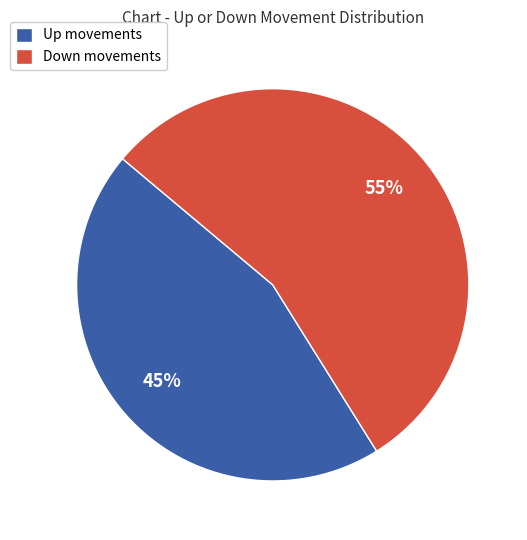

To the nearest percent, what portion does Up movements represent?

45%